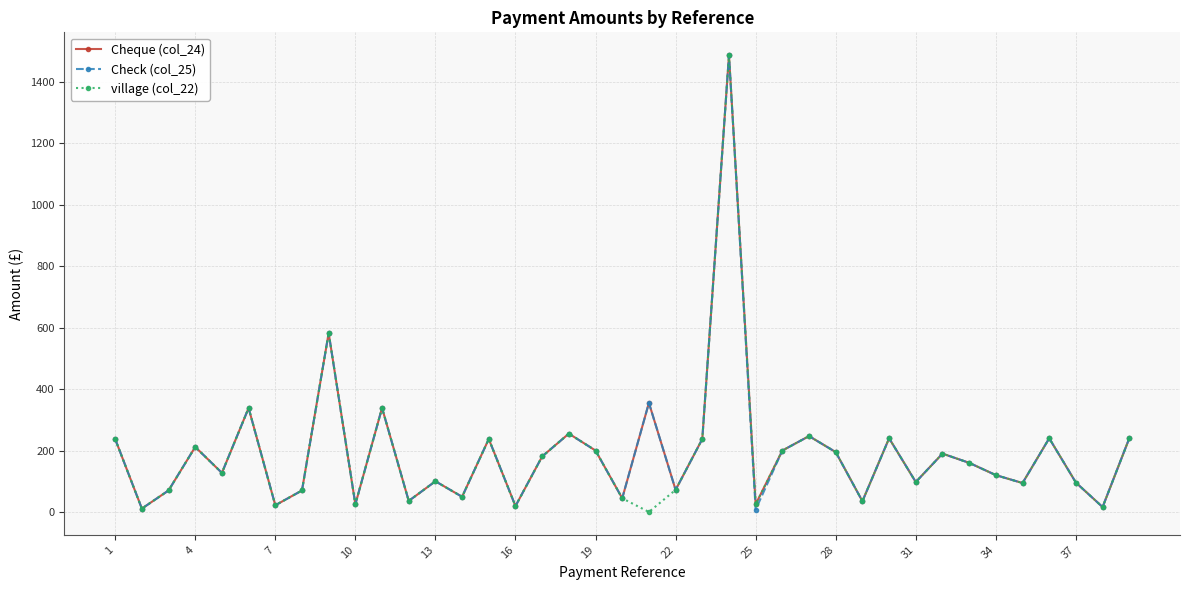

At how many categories does at least one series exceed 285?

5